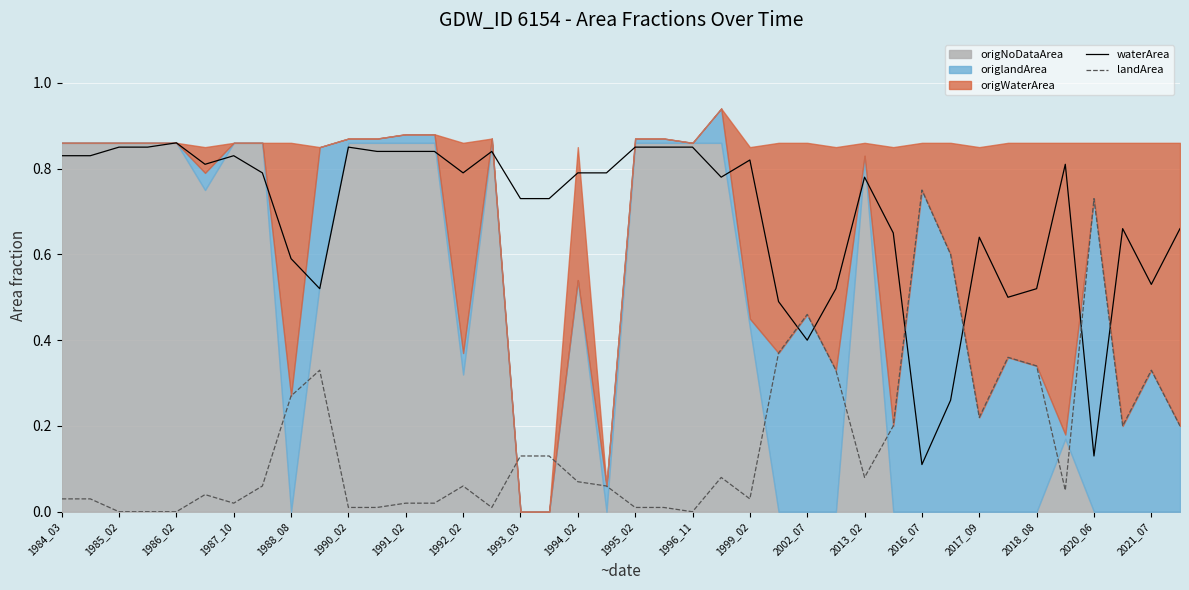

The value of landArea at 2017_09 is 0.3. True or false?

False